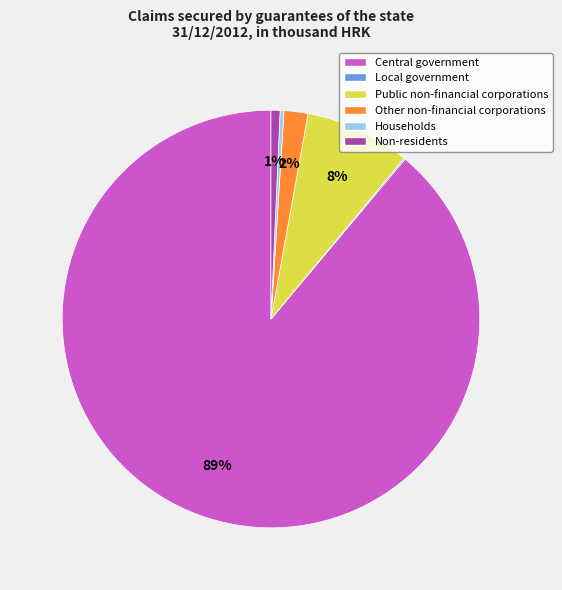

To the nearest percent, what is the average slice percentage?

17%